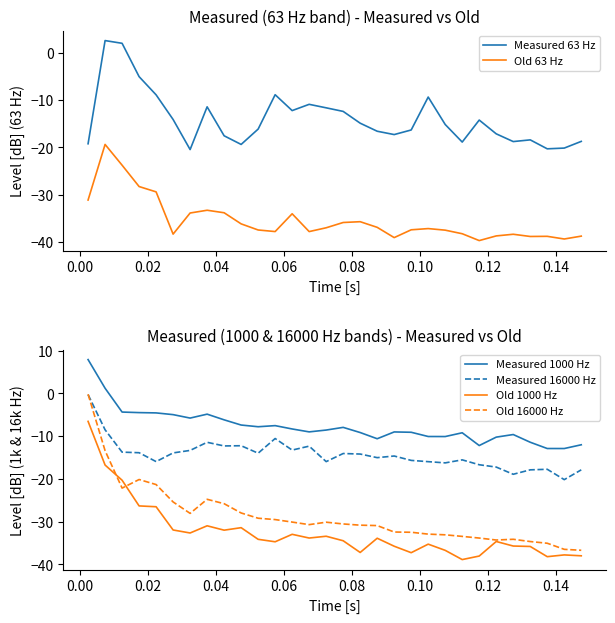

What is the value of the Measured 63 Hz point at the 9th from the left?

-17.5